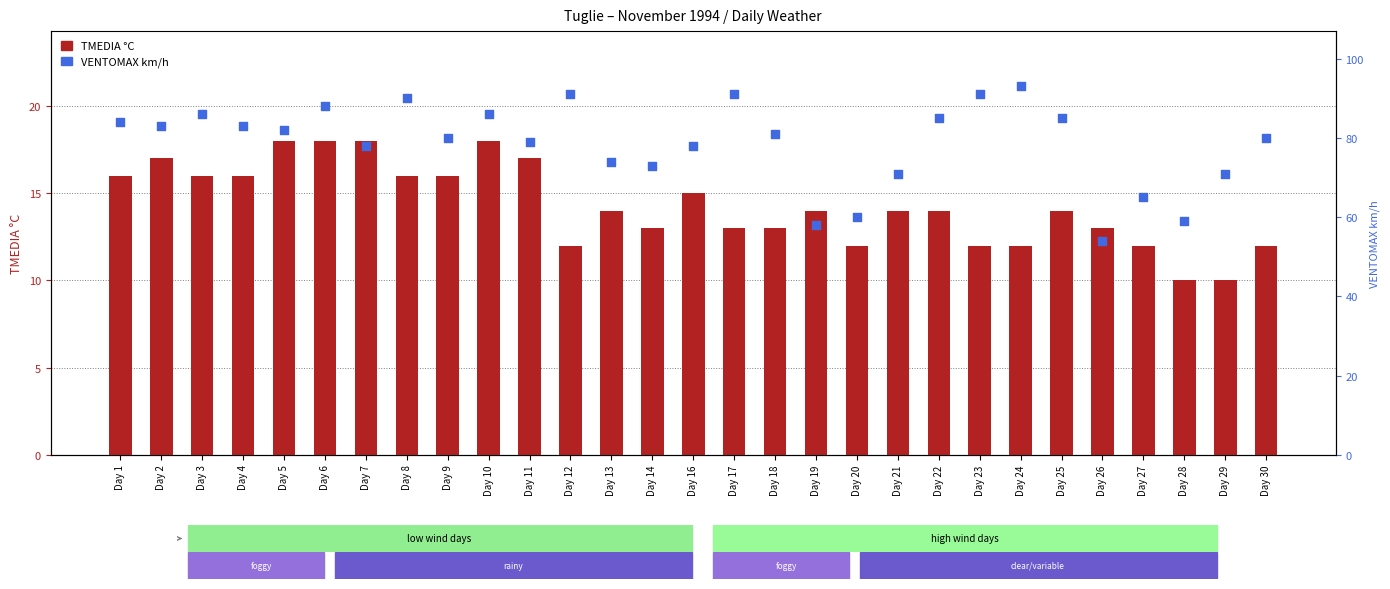

What are all the series names shown in the legend?

TMEDIA °C, VENTOMAX km/h